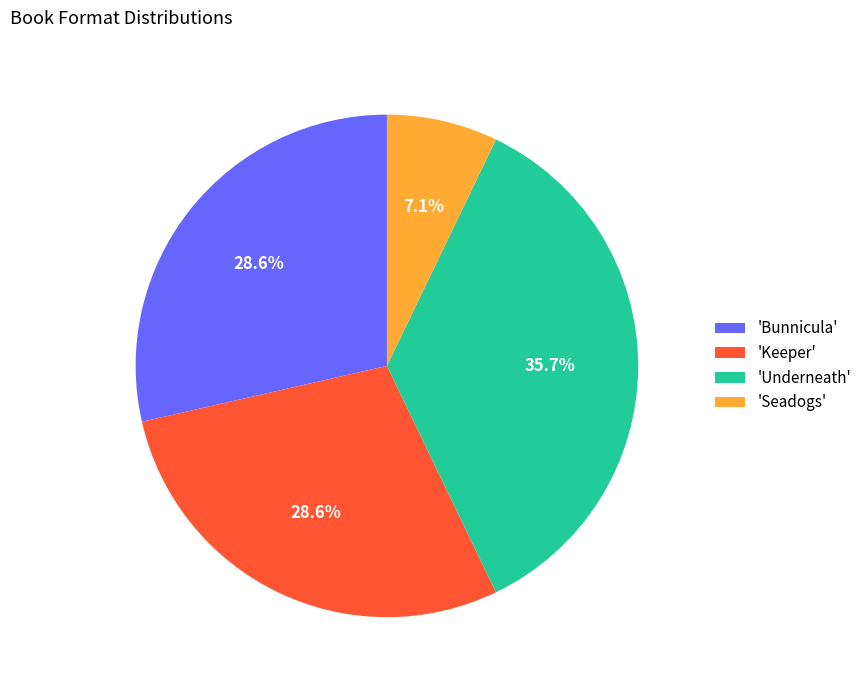

Between 'Seadogs' and 'Bunnicula', which is larger?

'Bunnicula'